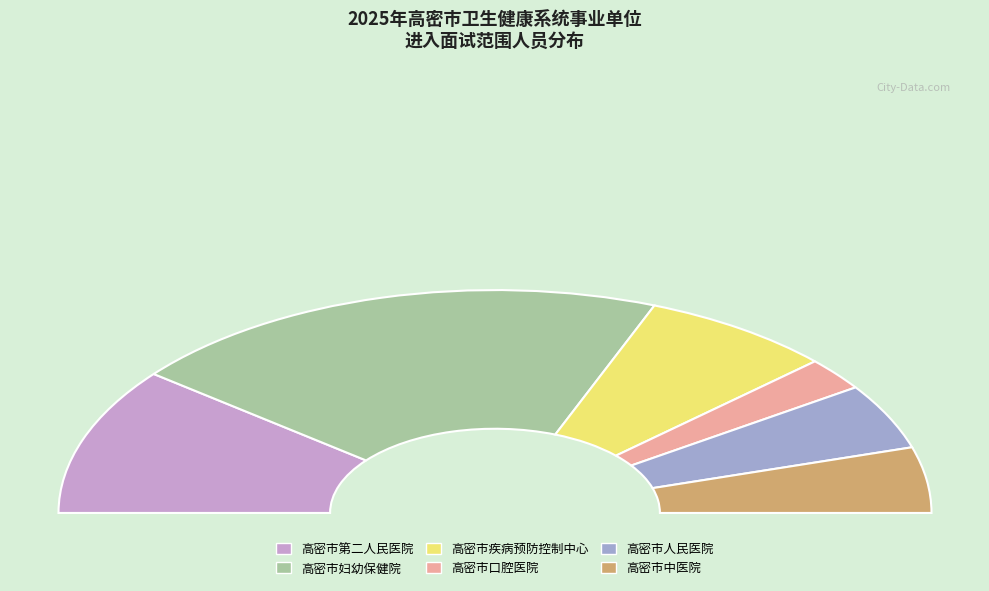

Approximately how many times larger is the value at 高密市口腔医院 compared to 高密市疾病预防控制中心?

0.3